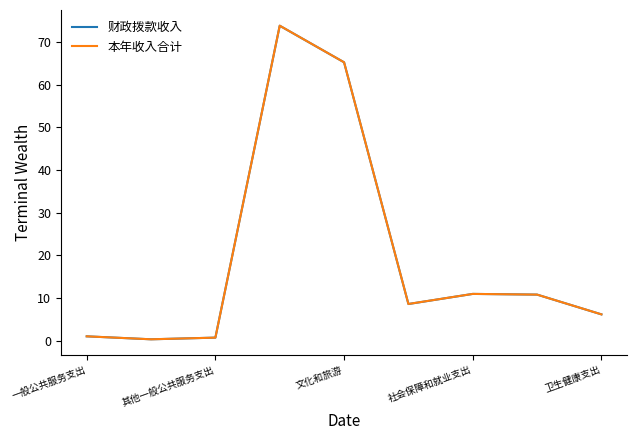

Which series has the largest range (max minus min)?

本年收入合计